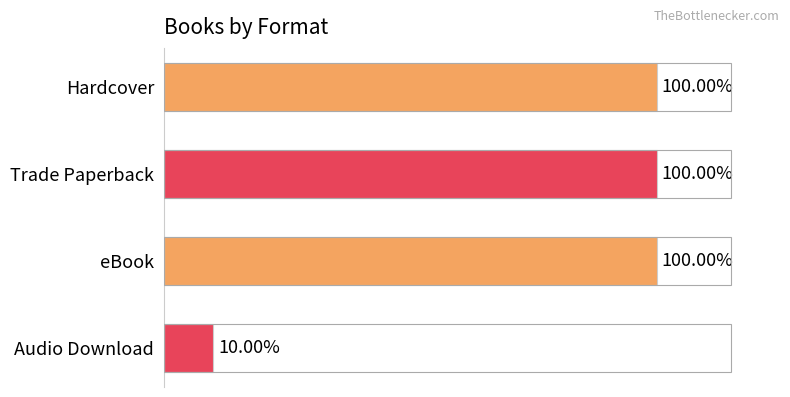

Are the bars horizontal?

Yes